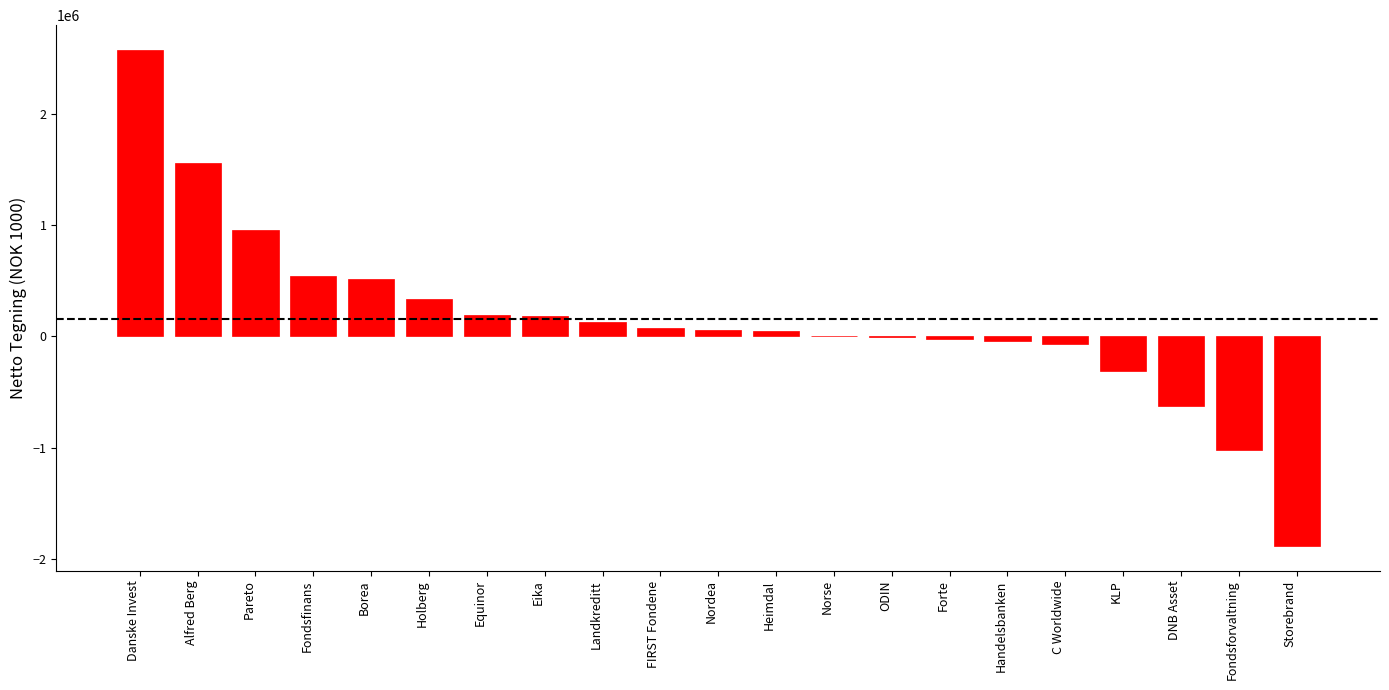

What is the maximum value shown in the chart?

2572049.6